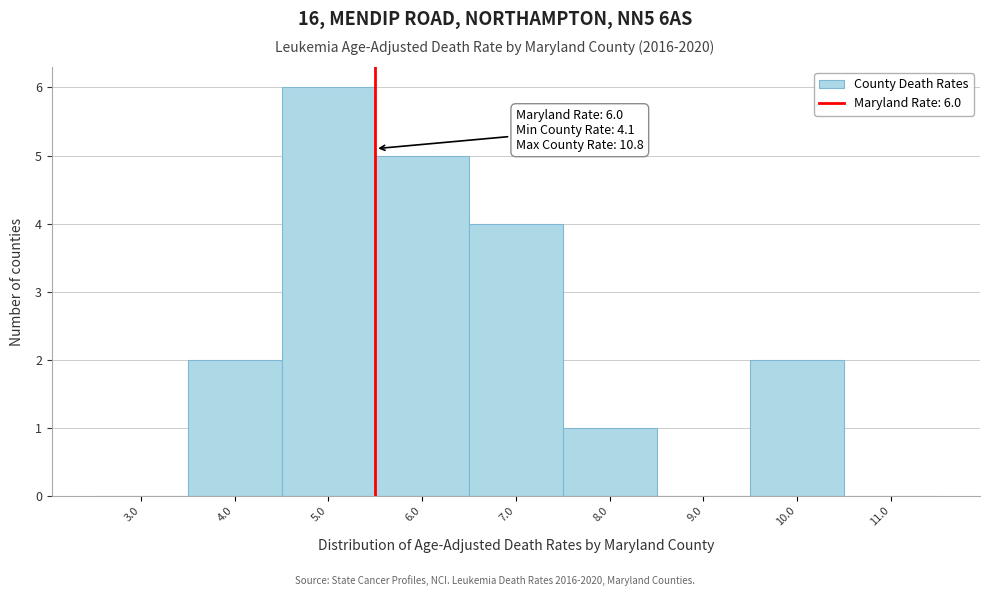

Reading right to left, transcribe all the data shown in this chart.

11.0=0	10.0=2	9.0=0	8.0=1	7.0=4	6.0=5	5.0=6	4.0=2	3.0=0